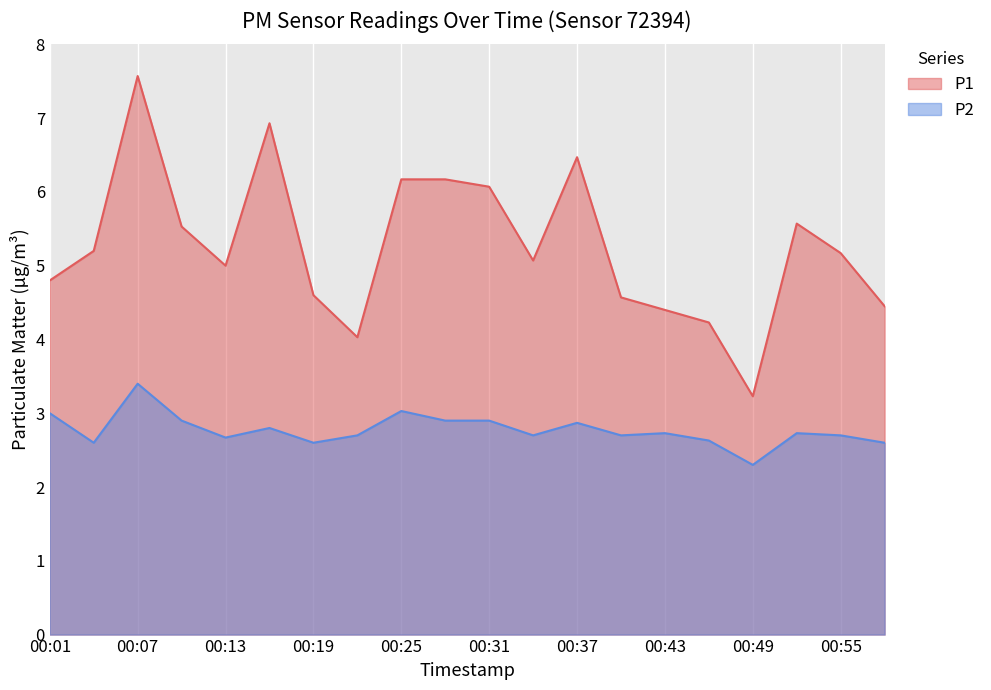

The value of P1 at 00:46 is 7.1. True or false?

False